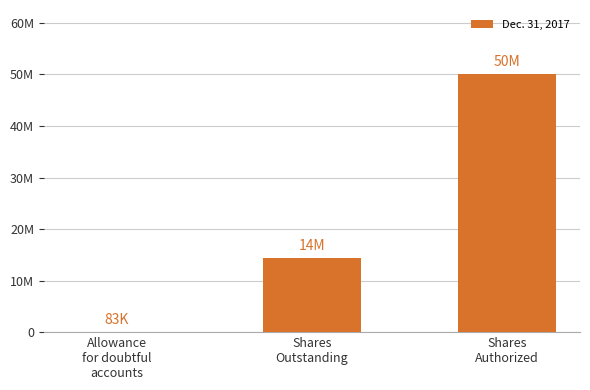

Which category has the lowest value across all series?

Allowance
for doubtful
accounts